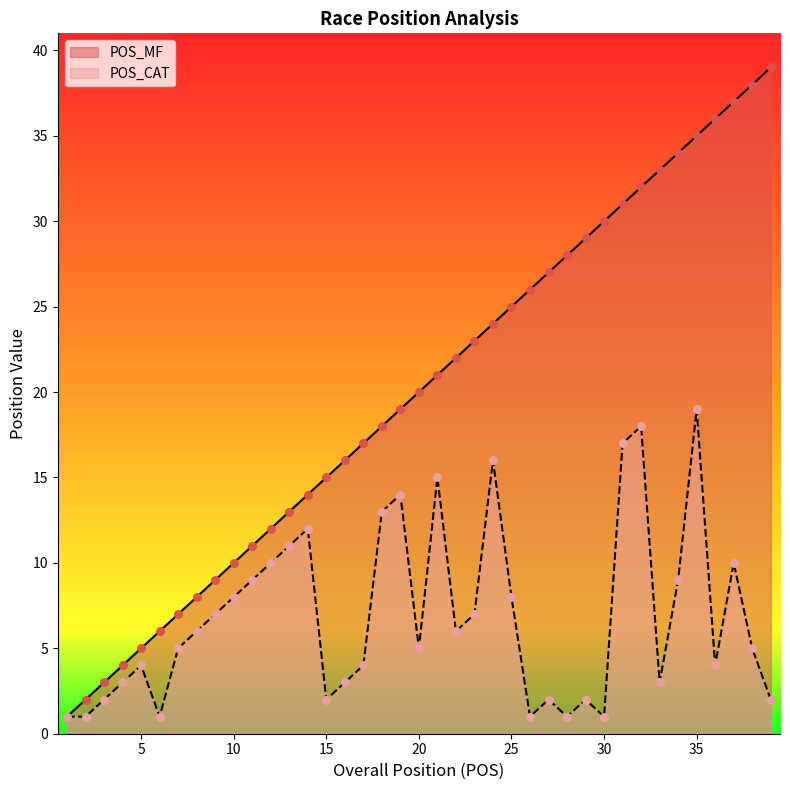

Which series contains the highest Y value?

POS_MF